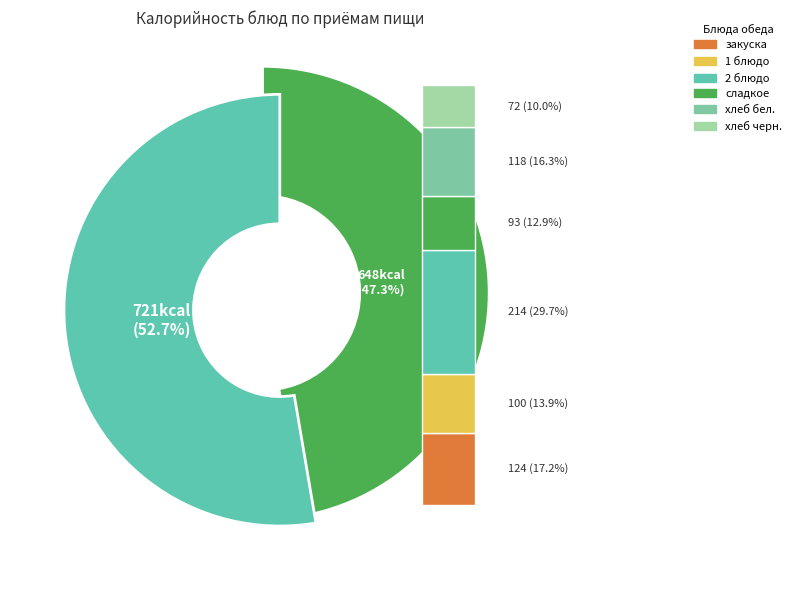

Which has a higher value, 2 блюдо or 1 блюдо?

2 блюдо